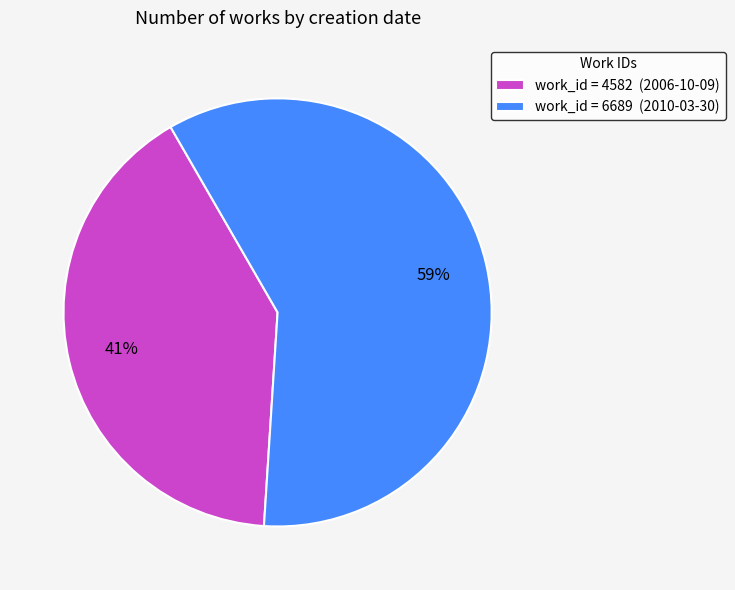

To the nearest percent, what portion does work_id = 6689 (2010-03-30) represent?

59%